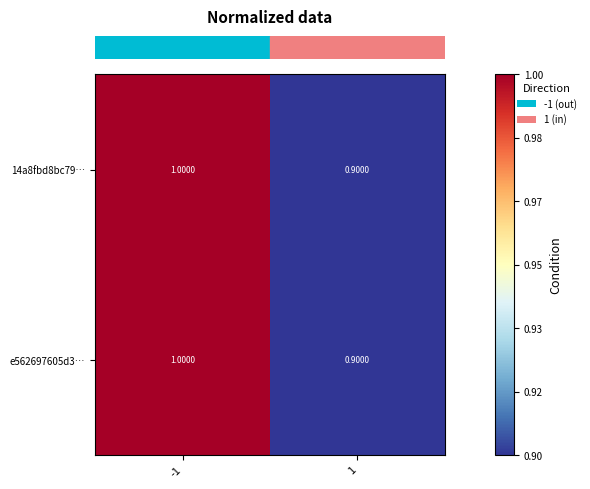

What is the sum of the 14a8fbd8bc79… values at -1 and 1?

1.9